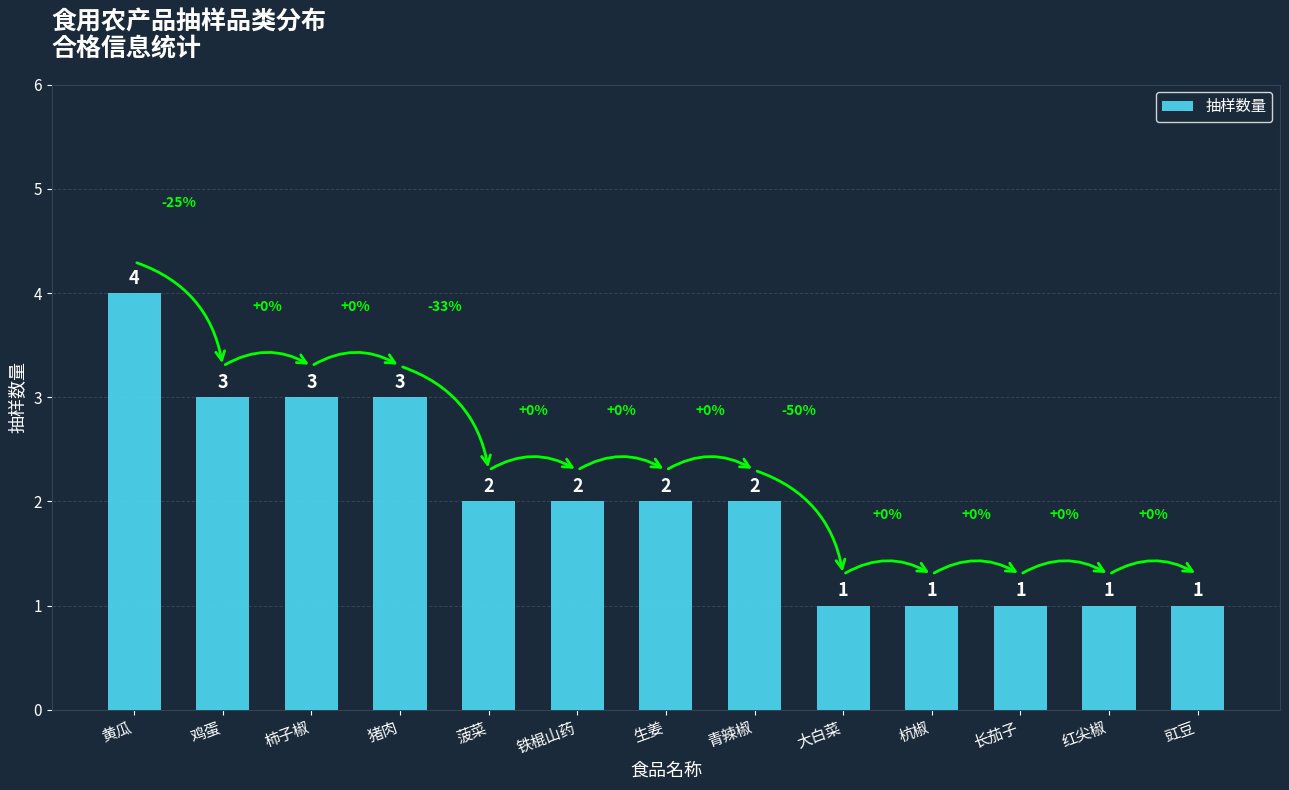

What is the label of the 13th bar from the right?

黄瓜